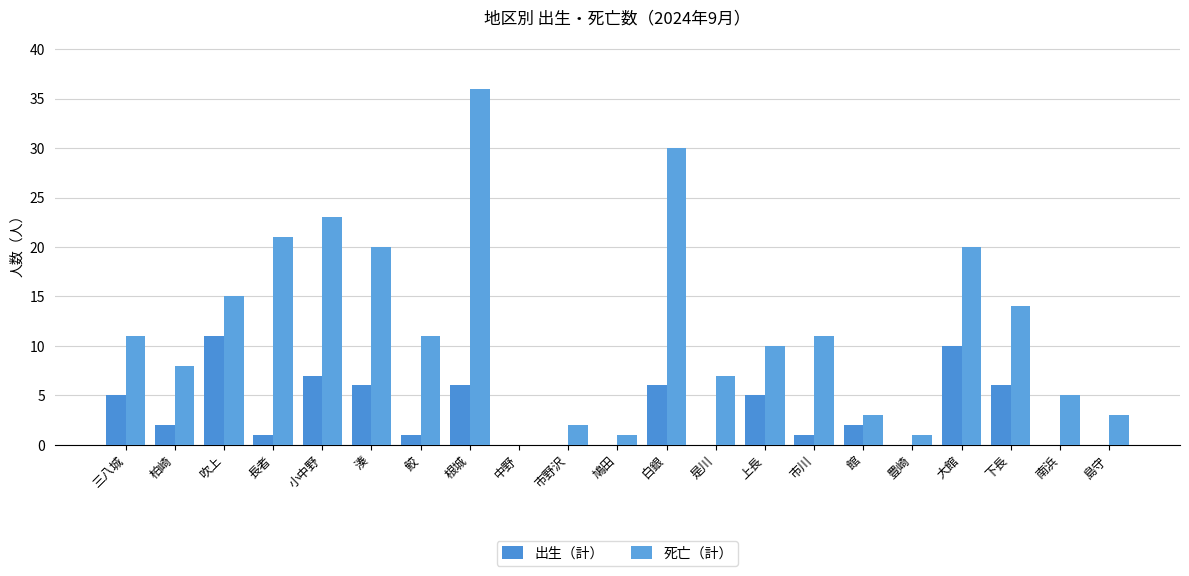

Which series has the largest range (max minus min)?

死亡（計）